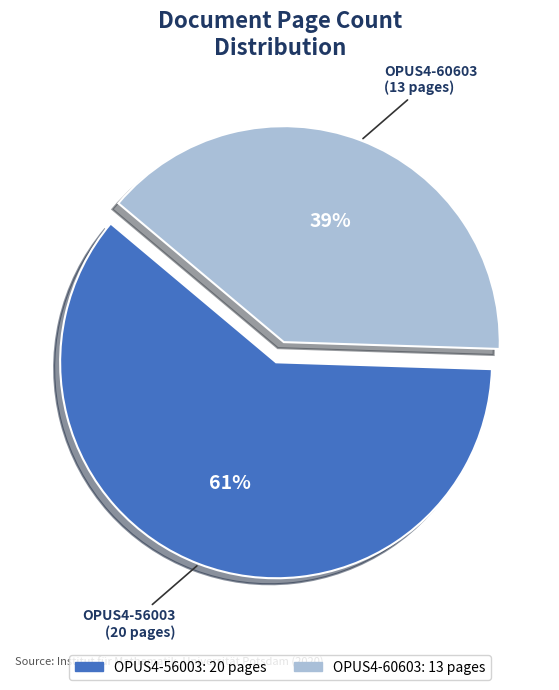

What is the smallest slice in the pie chart?

OPUS4-60603